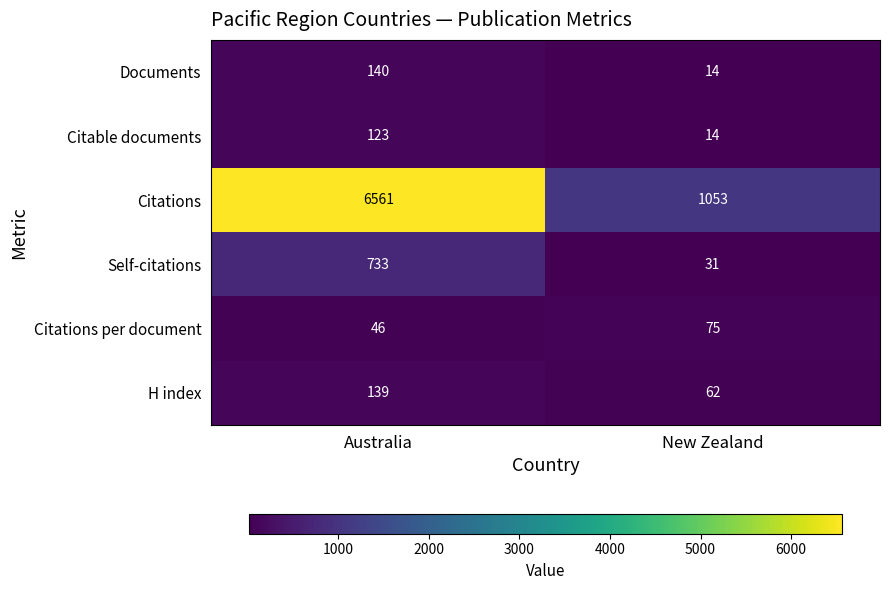

What is the greatest value displayed?

6561